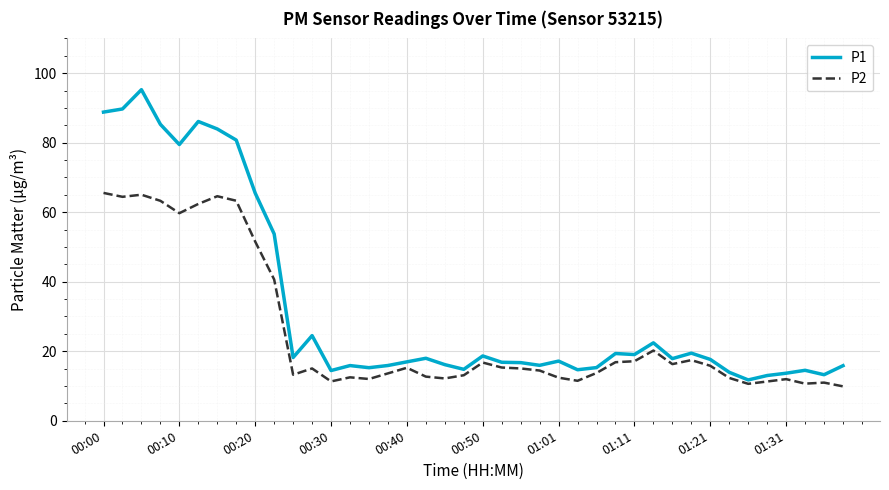

List the series in order of their peak value, highest first.

P1, P2